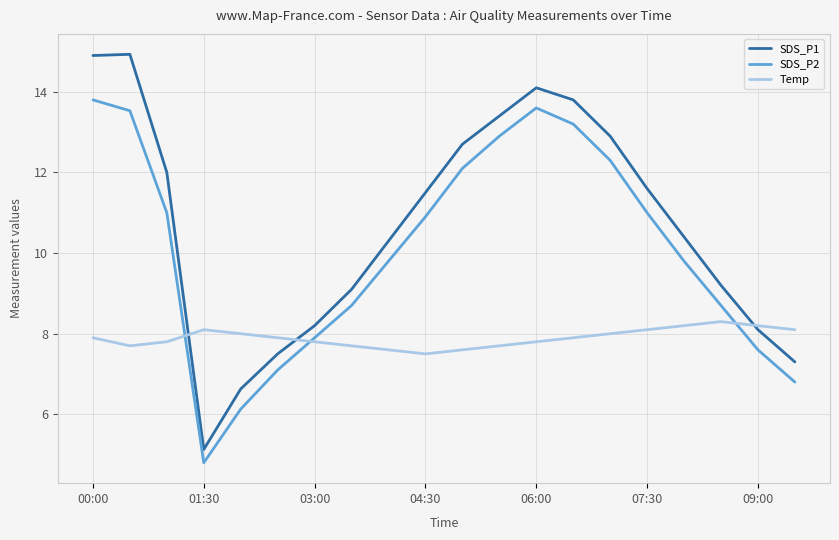

List the series in order of their peak value, lowest first.

Temp, SDS_P2, SDS_P1